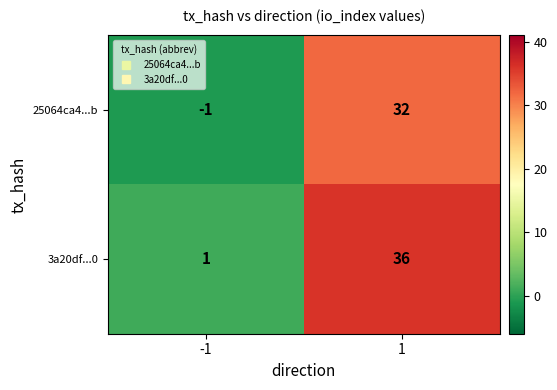

Which series changed the most between -1 and 1?

3a20df...0